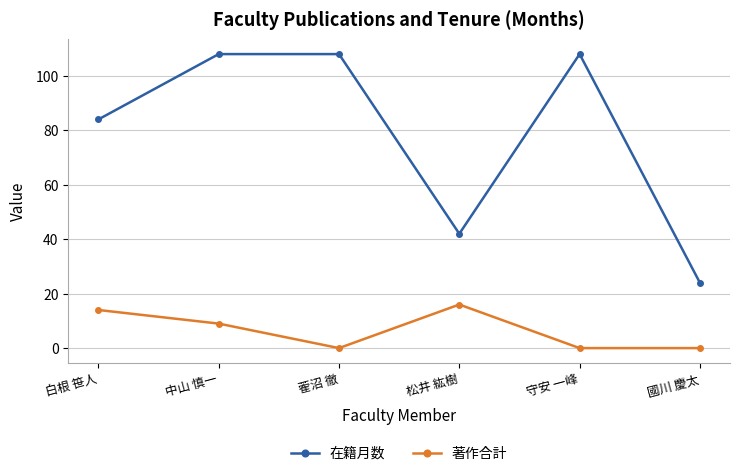

Where is 在籍月数 nearest to the value 66?

白根 笹人